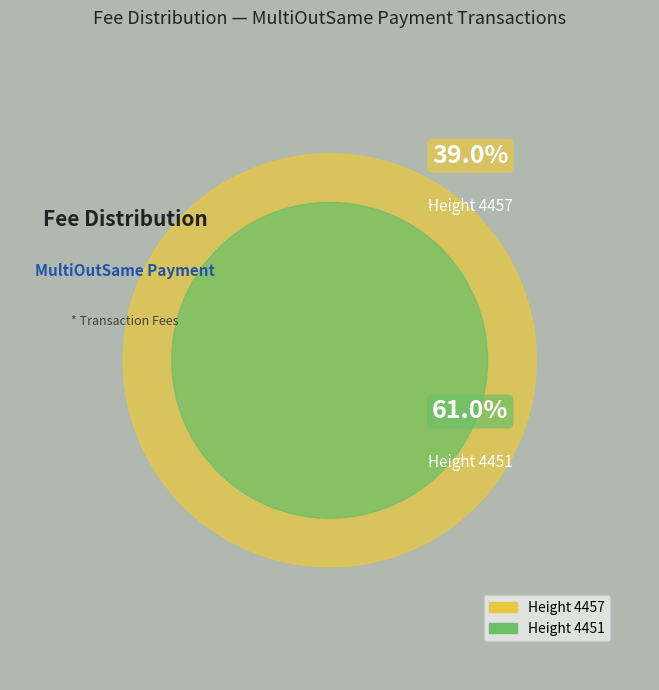

How much of the chart is everything except 4451?

39.0%